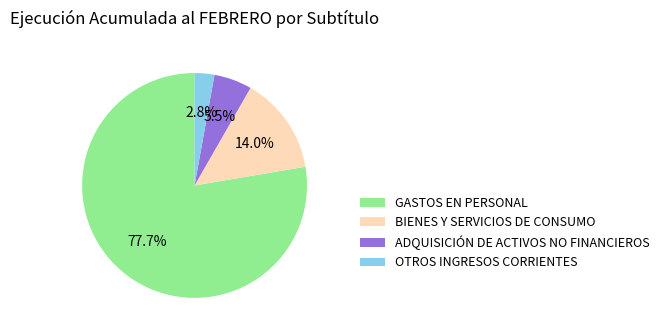

Which has a higher value, BIENES Y SERVICIOS DE CONSUMO or OTROS INGRESOS CORRIENTES?

BIENES Y SERVICIOS DE CONSUMO